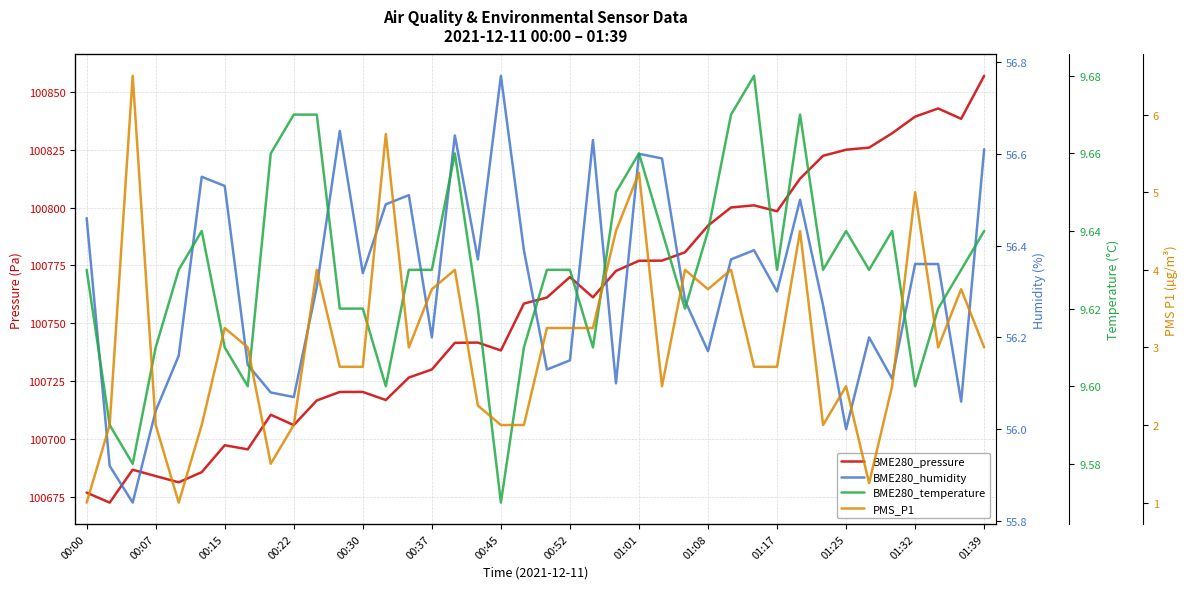

Which series changed the most between 18 and 20?

BME280_pressure